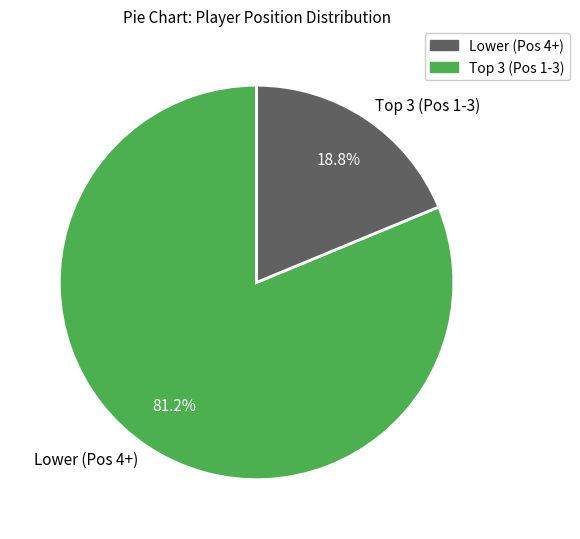

How many segments does this pie chart have?

2